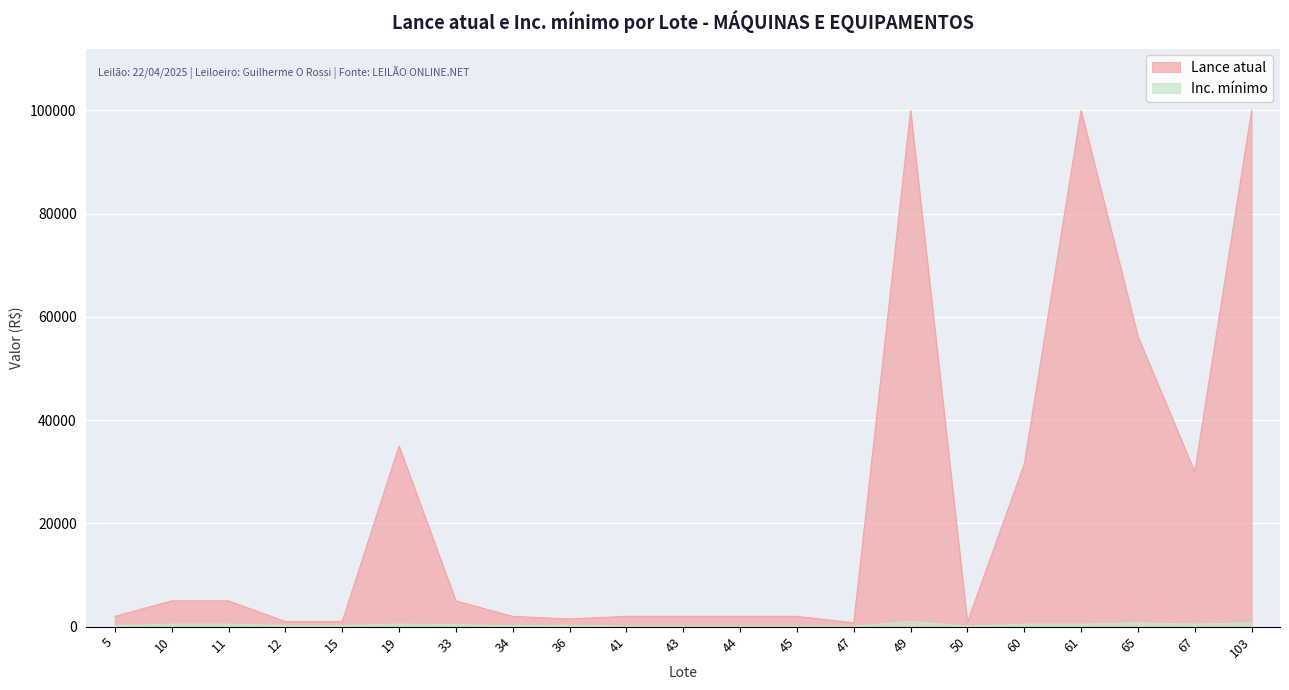

How many data points in Inc. mínimo are less than 300?

10